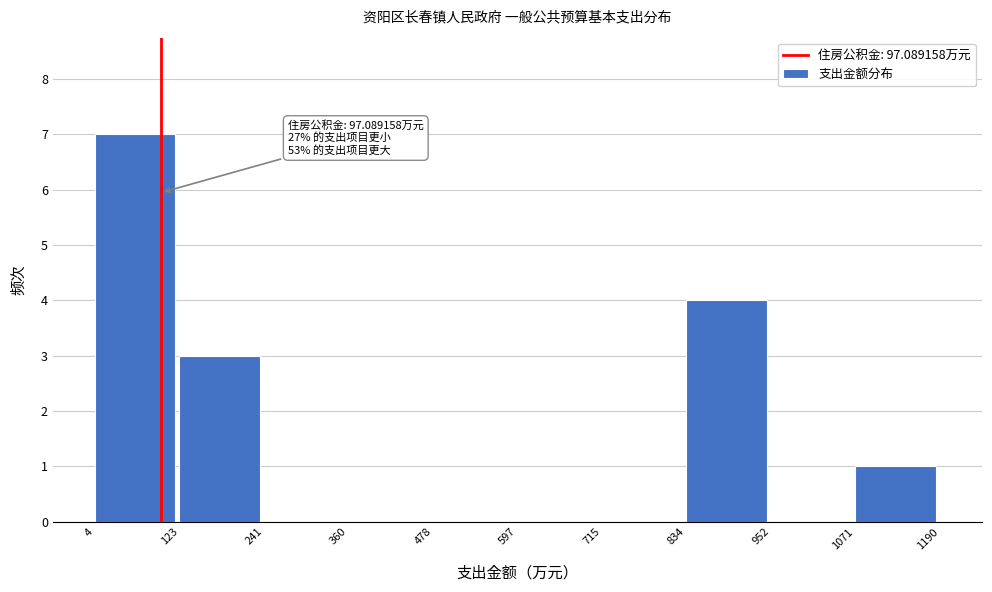

Over which range of the x-axis is the bar tallest?

4 to 123